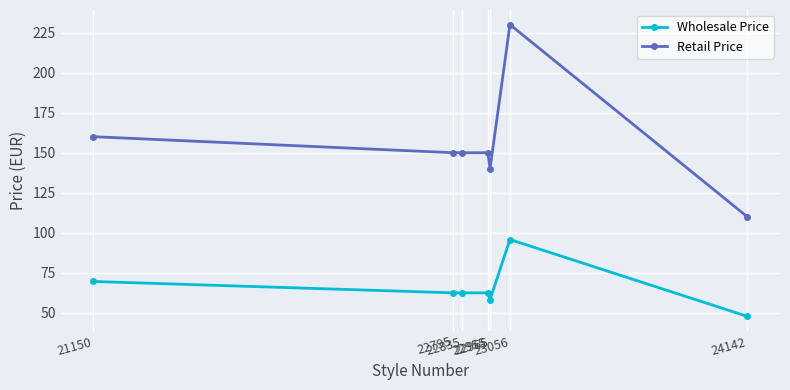

Does the chart have visible grid lines?

Yes